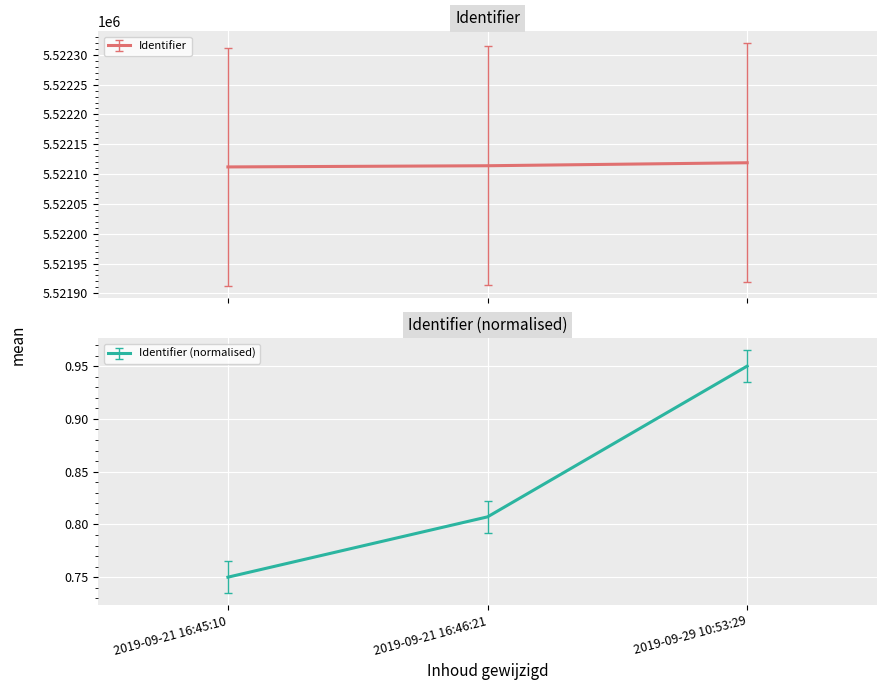

What is the approximate value at 2019-09-21 16:46:21?

0.8